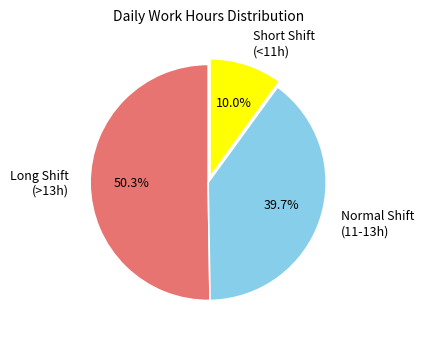

Count the number of slices in the pie.

3